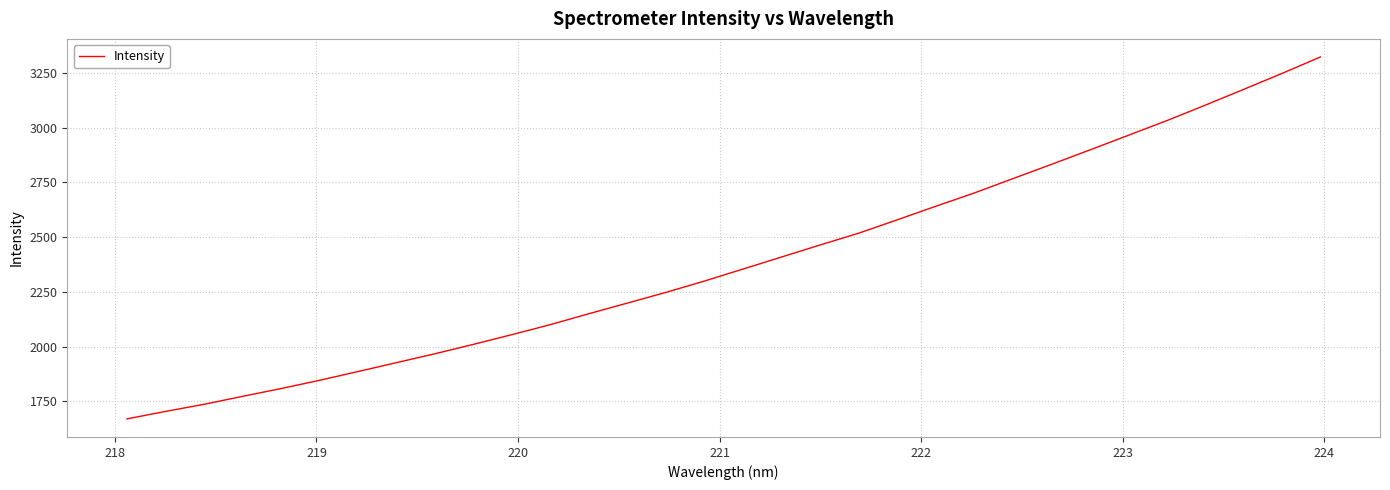

What is the greatest value displayed?

3323.5